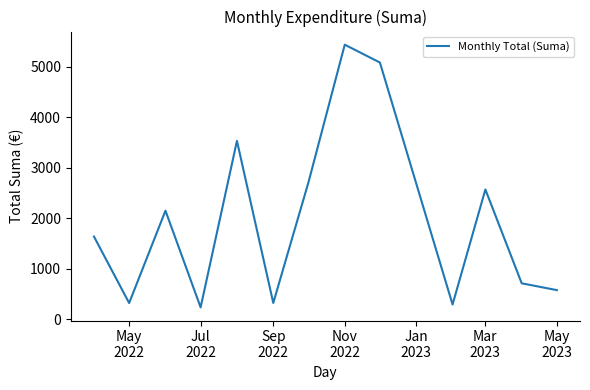

What is the minimum value shown in the chart?

233.9